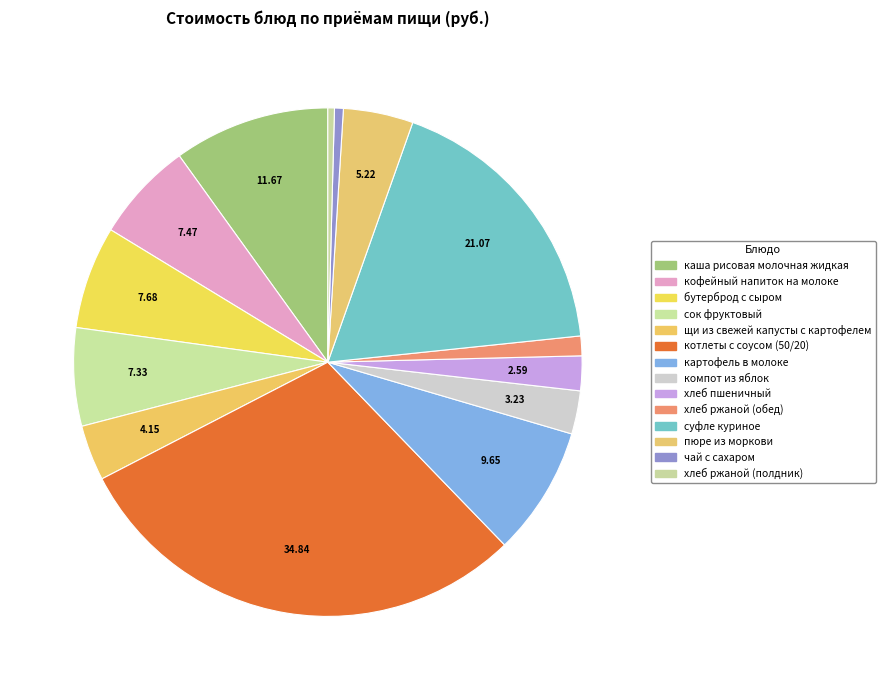

How many segments does this pie chart have?

14